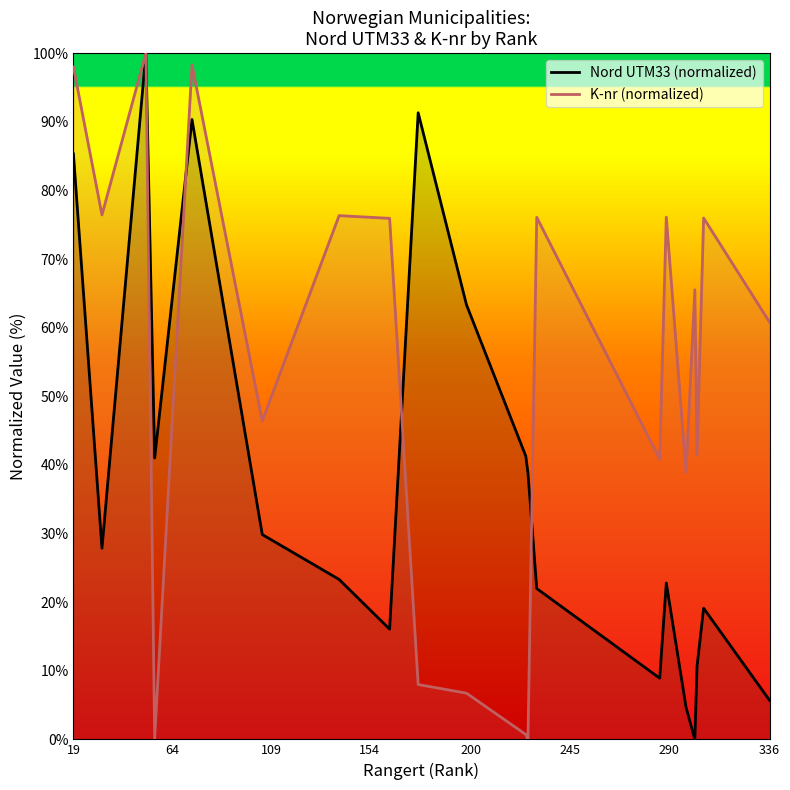

Does the chart have visible grid lines?

No